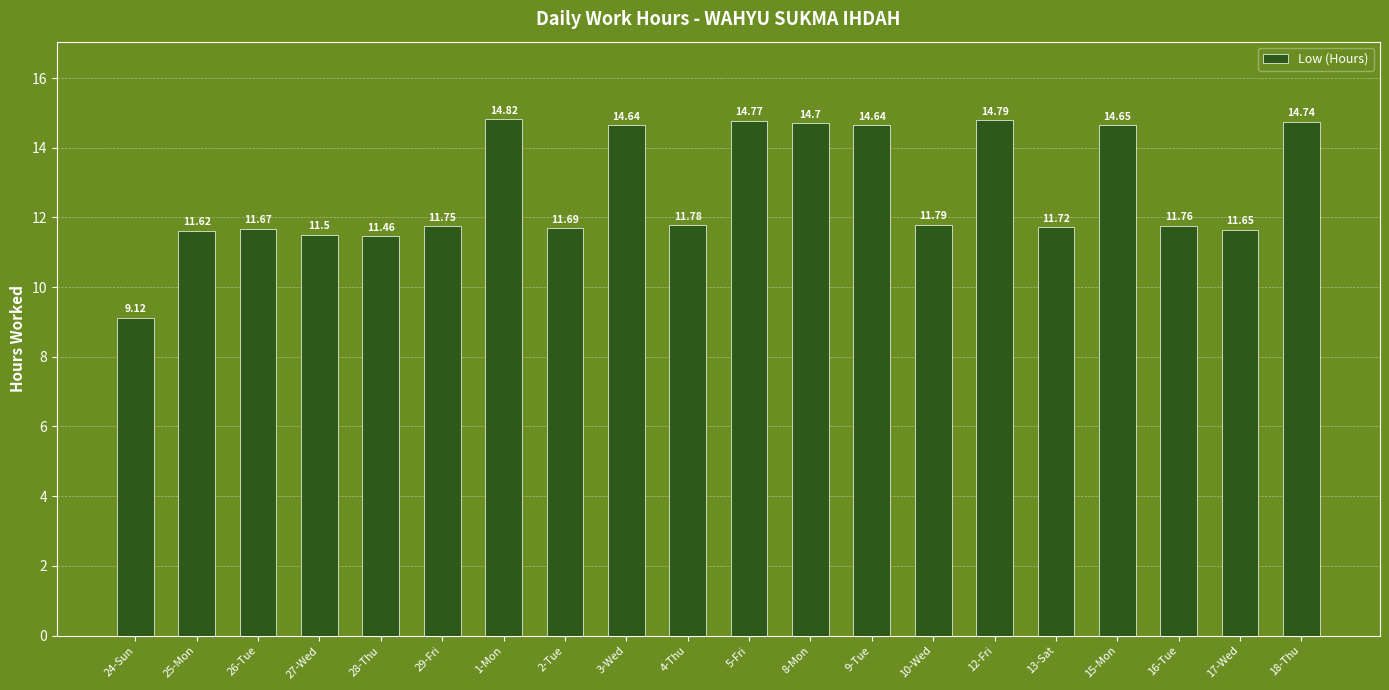

Approximately how many times larger is the value at 24-Sun compared to 3-Wed?

0.6